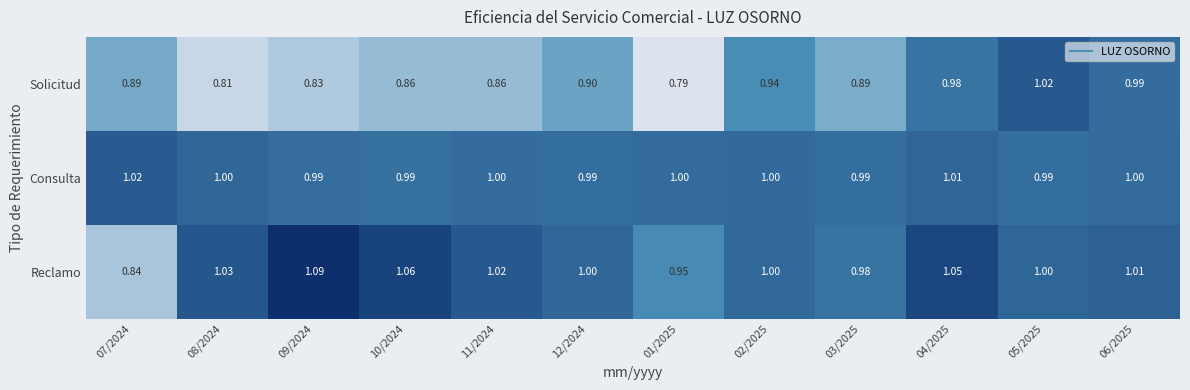

Rank the series at 11/2024 from lowest to highest value.

Solicitud, Consulta, Reclamo